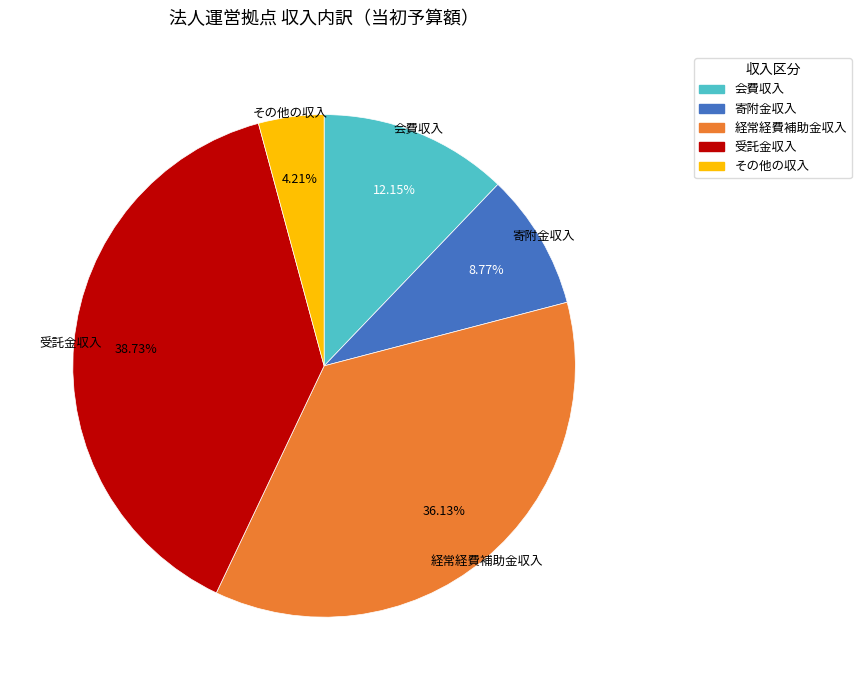

Which slice is the largest?

受託金収入